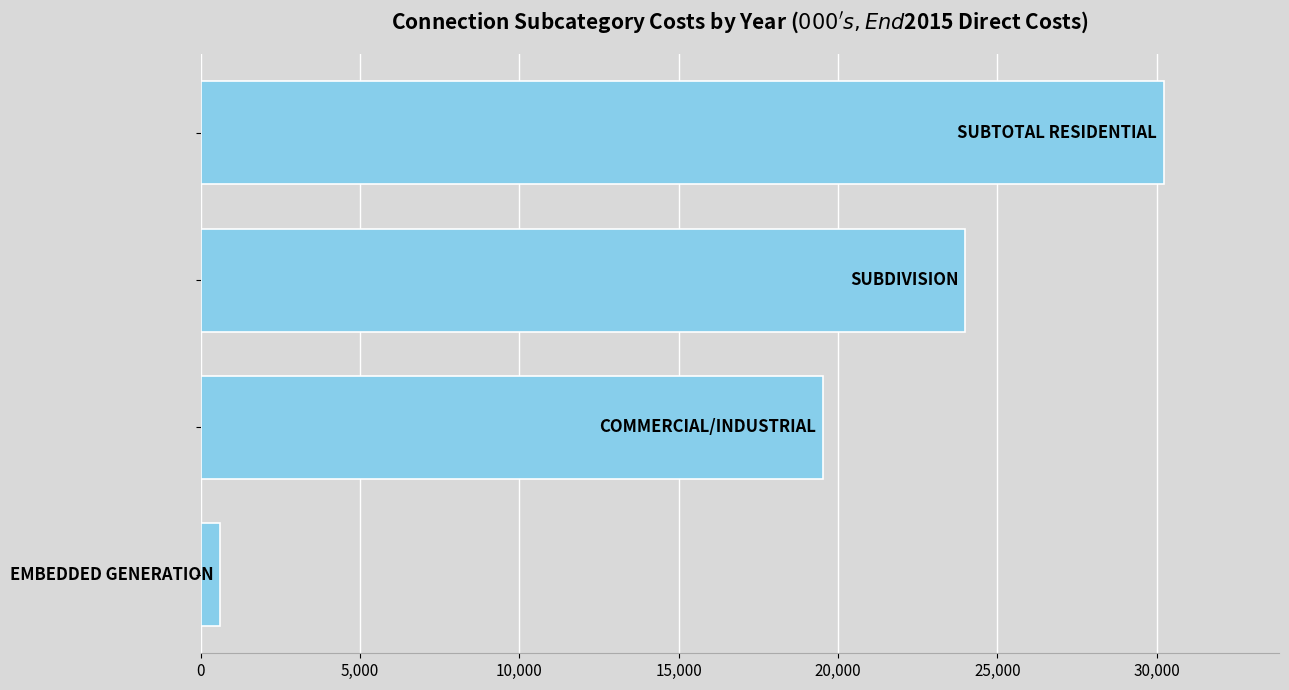

Reading bottom to top, what are all the values shown in this chart?

606.4	19524.8	23987.2	30220.6